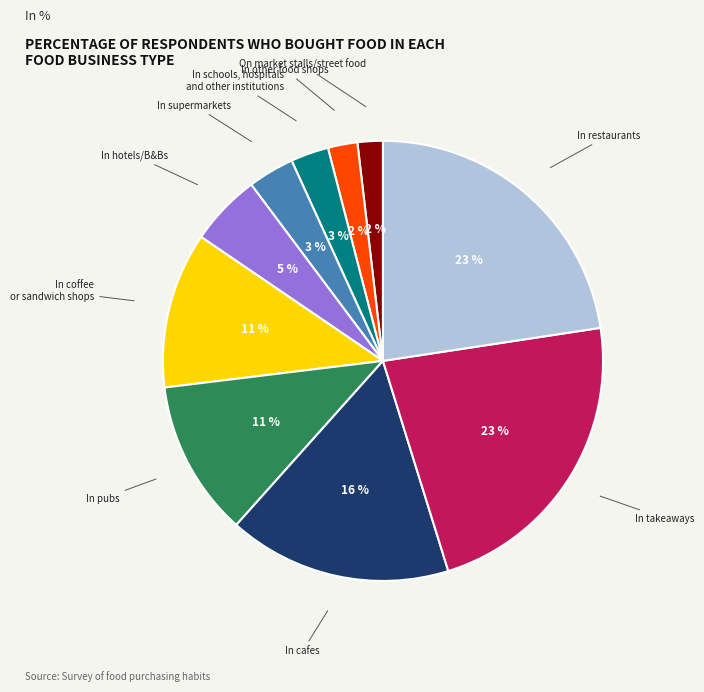

True or false: In supermarkets accounts for 3% of the total.

True